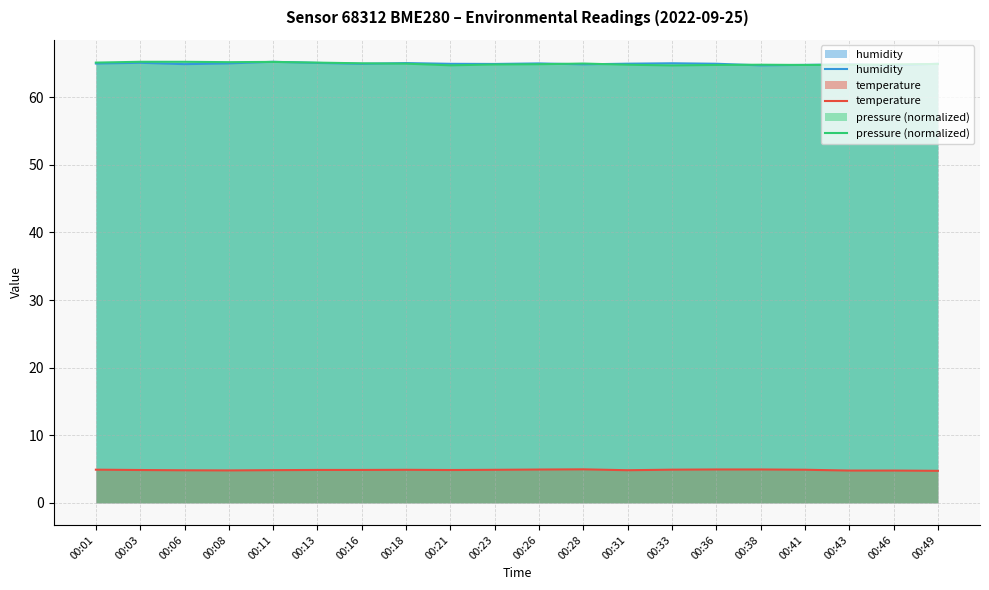

Between 00:03 and 00:08, which series saw the biggest shift?

humidity